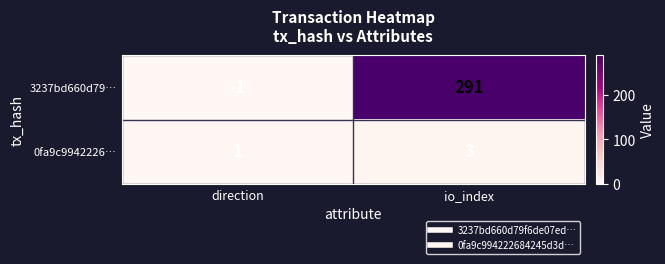

Rank the series at direction from highest to lowest value.

0fa9c9942226…, 3237bd660d79…